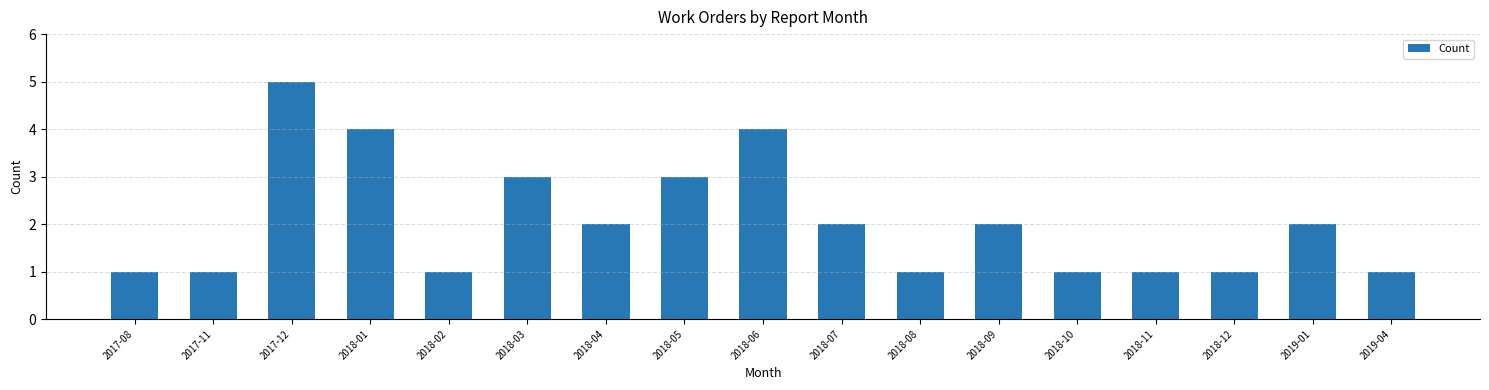

The chart shows a value of 1 at 2018-12. True or false?

True